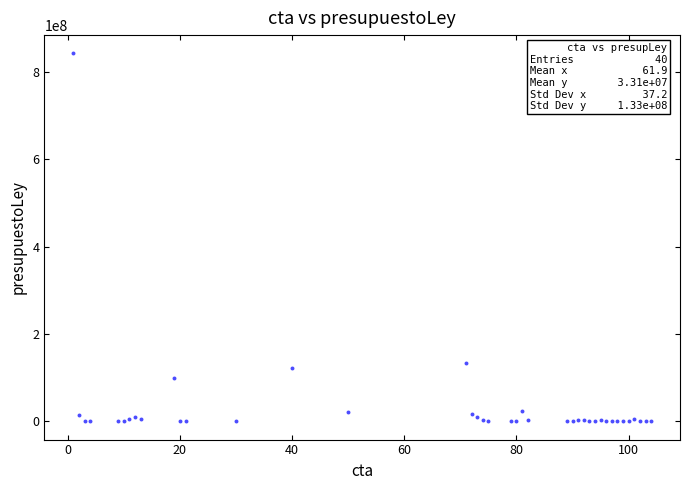

What Y value in the scatter plot is closest to 421150311?

134343271